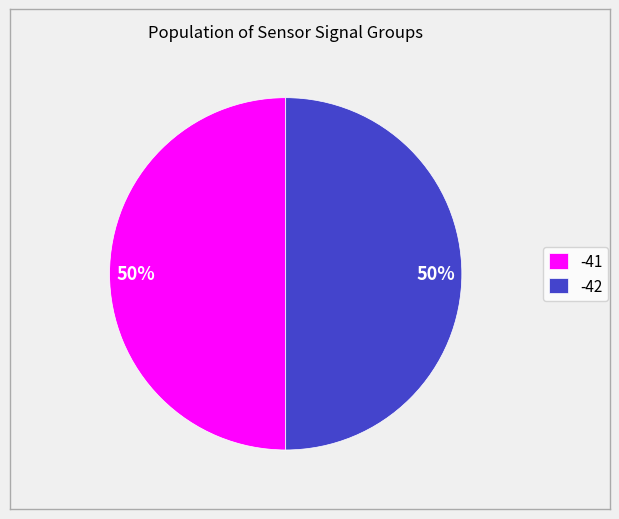

Is it true that -42 is 62% of the pie?

False